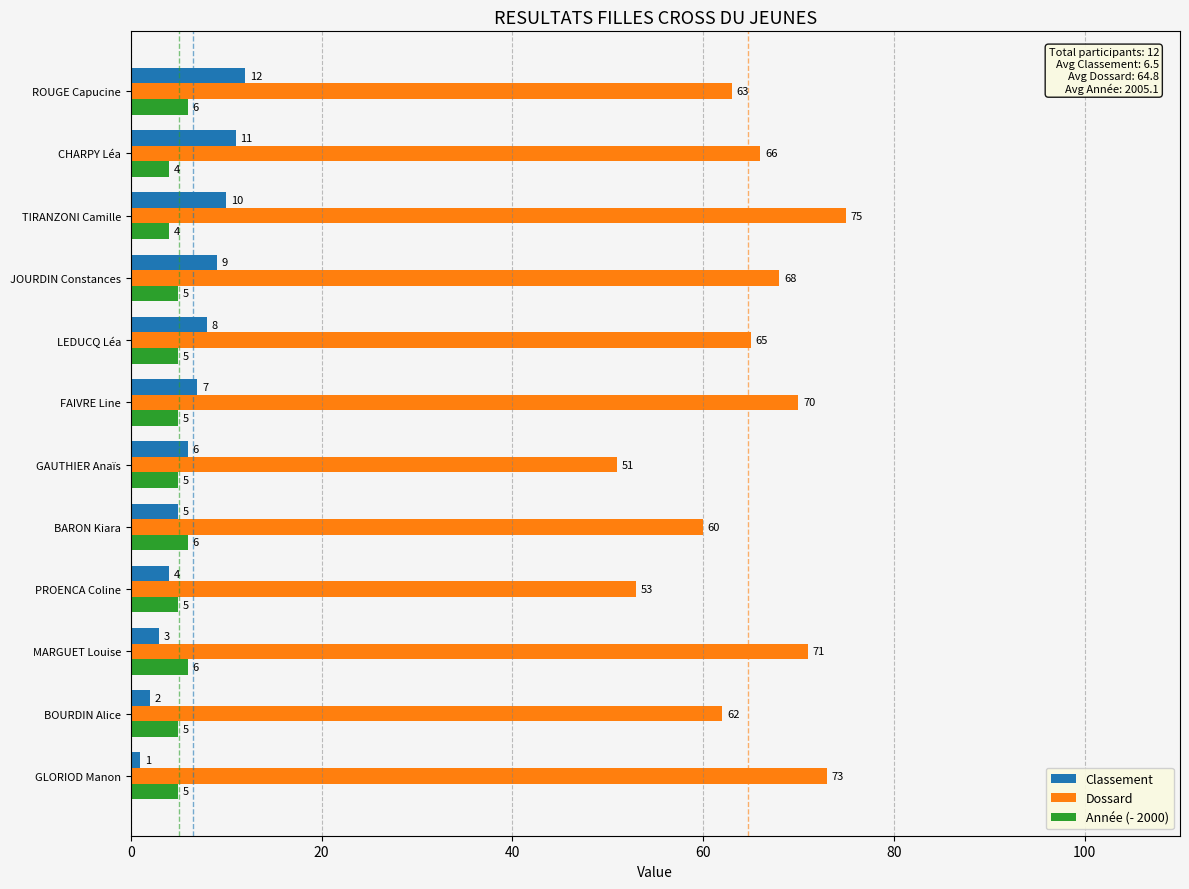

Is it true that Année (- 2000) equals 6 at ROUGE Capucine?

True